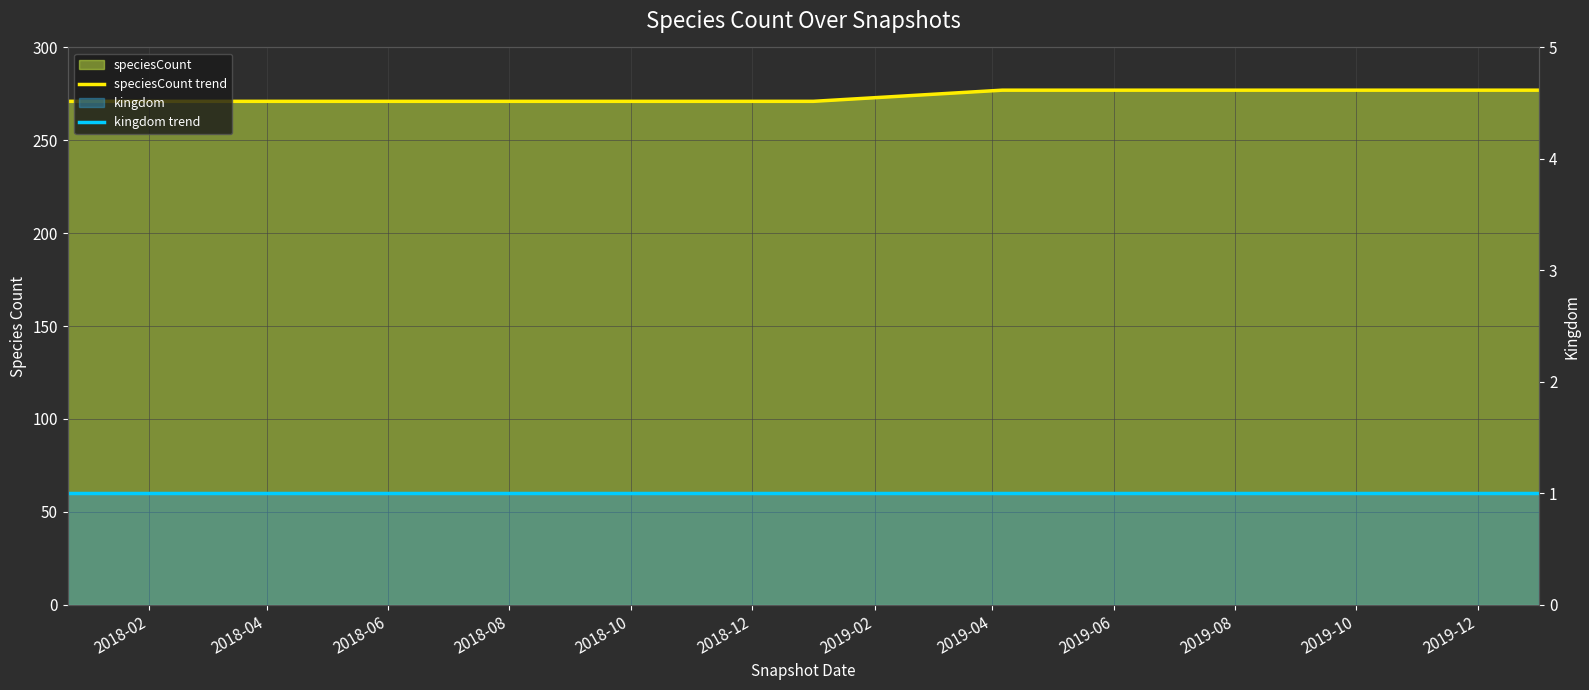

List the series in order of their peak value, lowest first.

kingdom trend, speciesCount trend